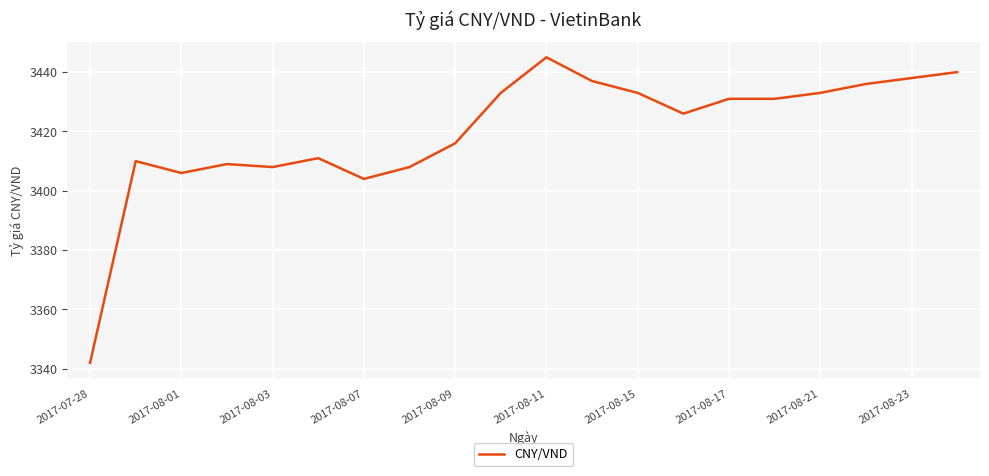

What is the difference between the second highest and second lowest values?

36